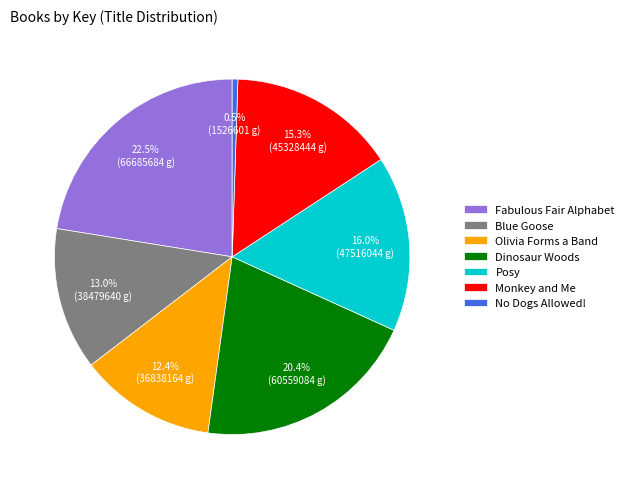

Does Blue Goose account for over 50% of the chart?

No